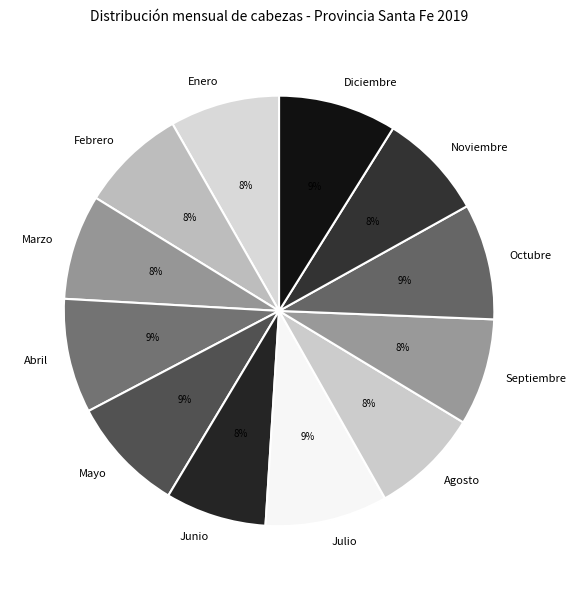

To the nearest percent, what is the combined percentage of Febrero and Abril?

17%